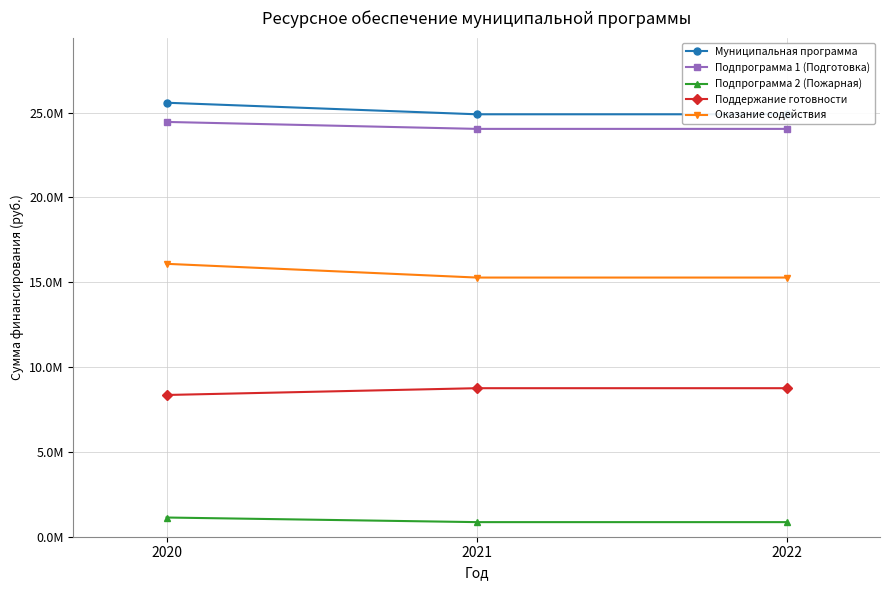

The value of Оказание содействия at 2022 is 10202881.8. True or false?

False